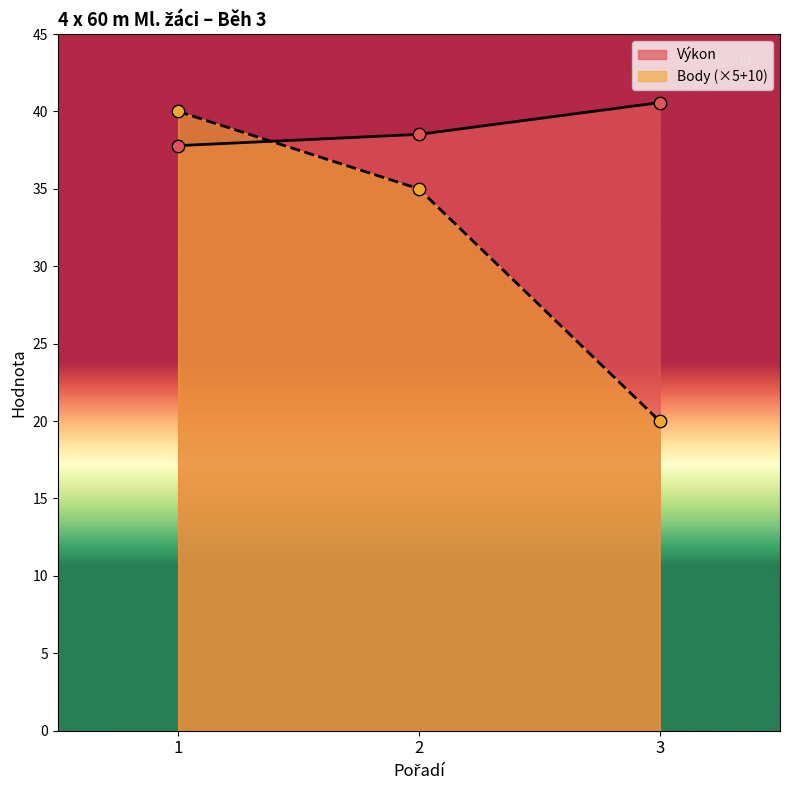

Which series has the largest total across all categories?

Výkon